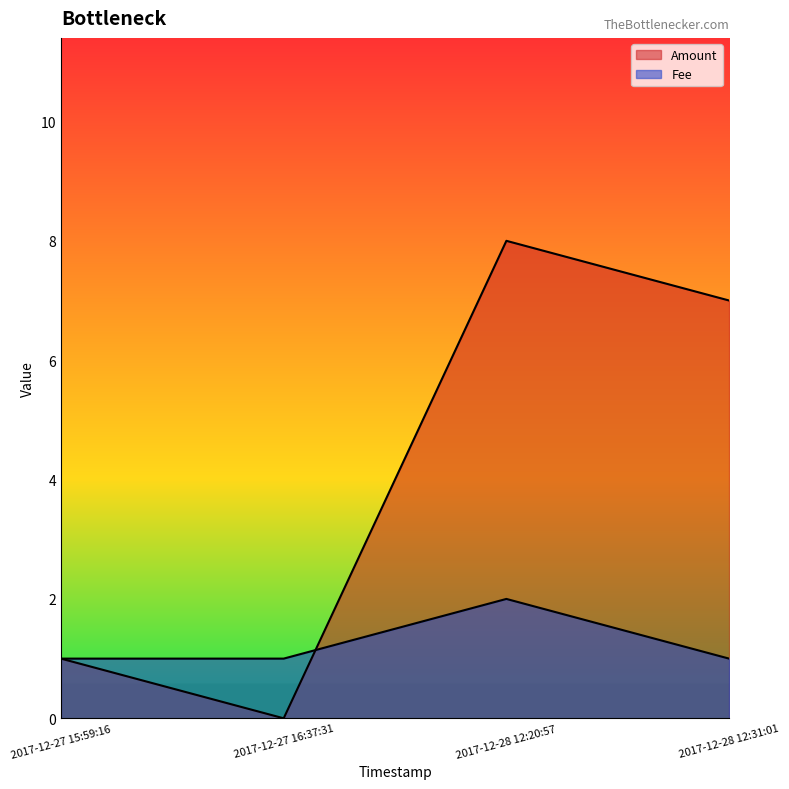

What is the label of the 2nd point from the left?

2017-12-27 16:37:31